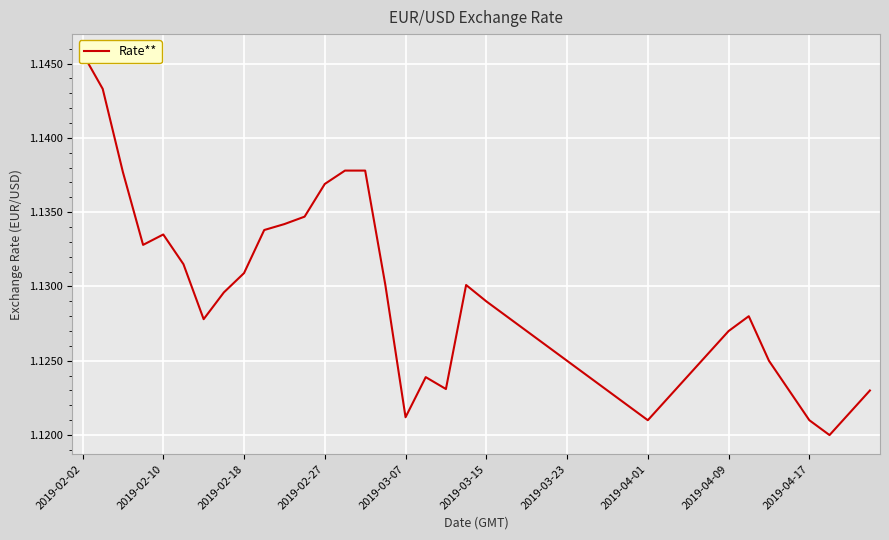

Reading right to left, what are all the values shown in this chart?

1.1	1.1	1.1	1.1	1.1	1.1	1.1	1.1	1.1	1.1	1.1	1.1	1.1	1.1	1.1	1.1	1.1	1.1	1.1	1.1	1.1	1.1	1.1	1.1	1.1	1.1	1.1	1.1	1.1	1.1	1.1	1.1	1.1	1.1	1.1	1.1	1.1	1.1	1.1	1.1